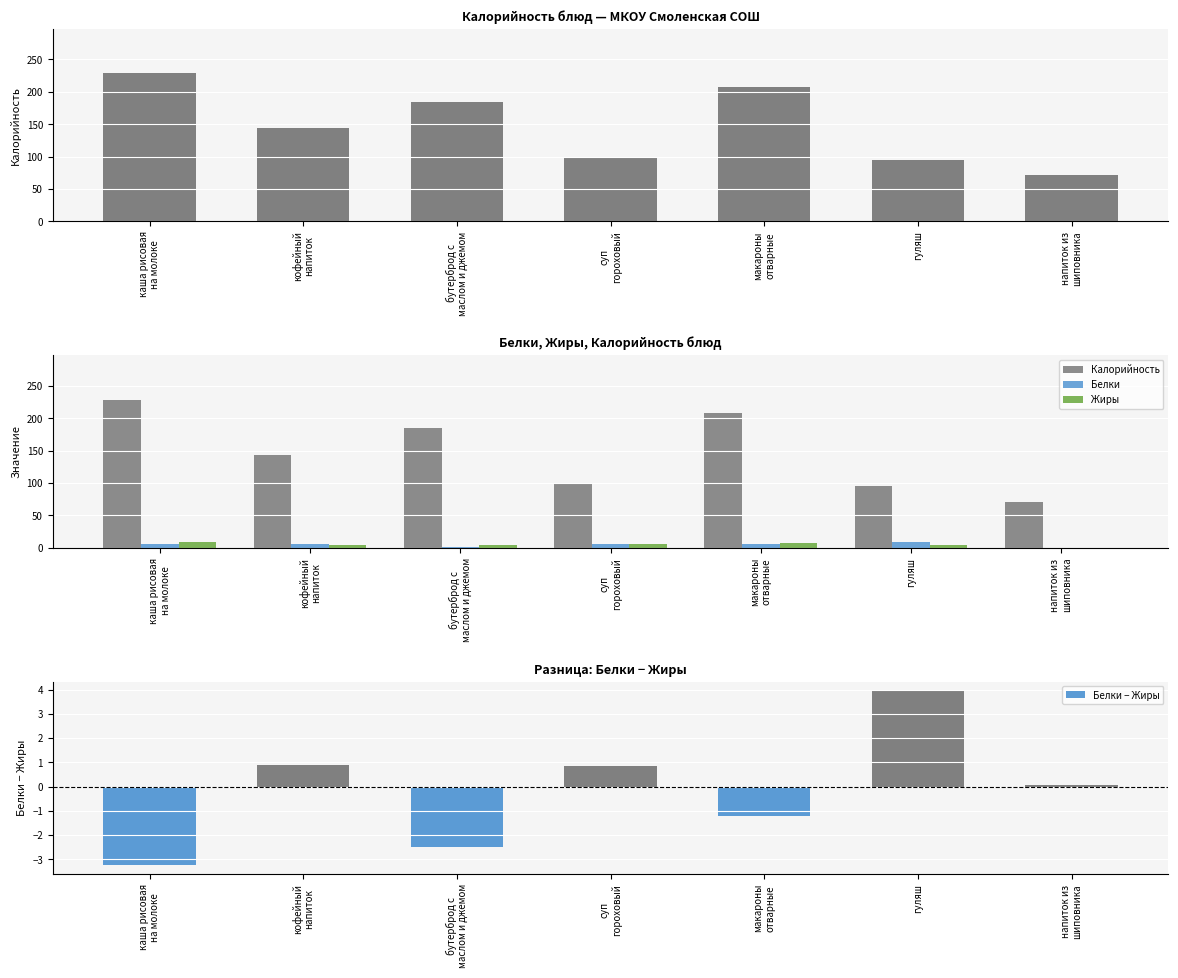

Reading left to right, transcribe all the data shown in this chart.

Калорийность: 228.8	143.6	184.2	100.0	207.8	95.4	71.2
Белки: 5.8	4.9	1.7	6.3	5.4	8.6	0.1
Жиры: 9.0	4.0	4.2	5.5	6.6	4.7	0.0
Белки − Жиры: -3.2	0.9	-2.5	0.8	-1.2	4.0	0.1